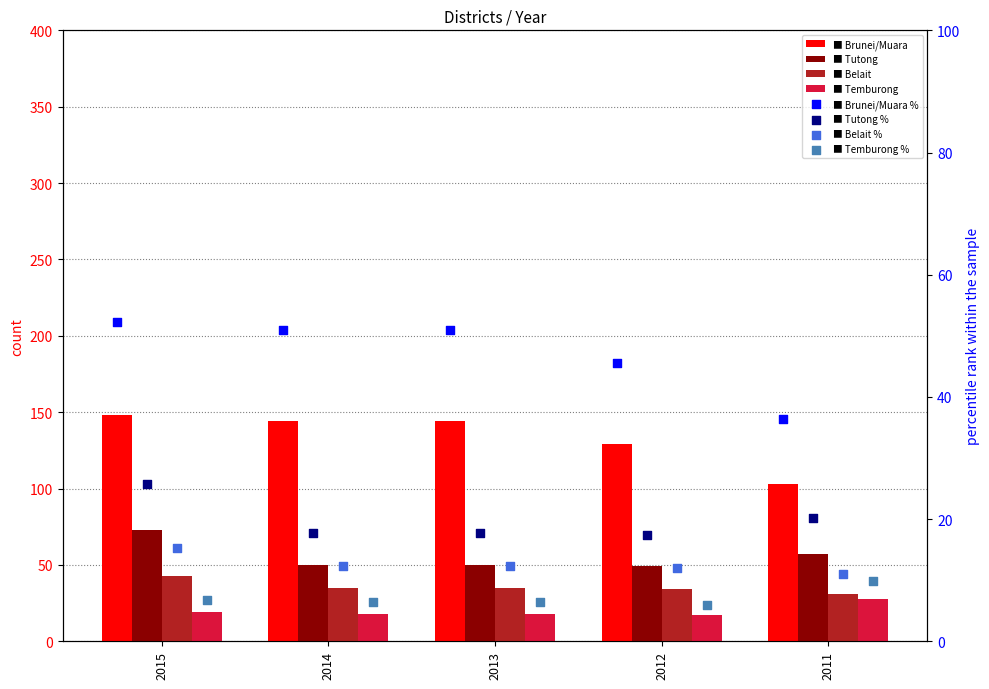

Which series reaches the maximum Y coordinate?

Brunei/Muara